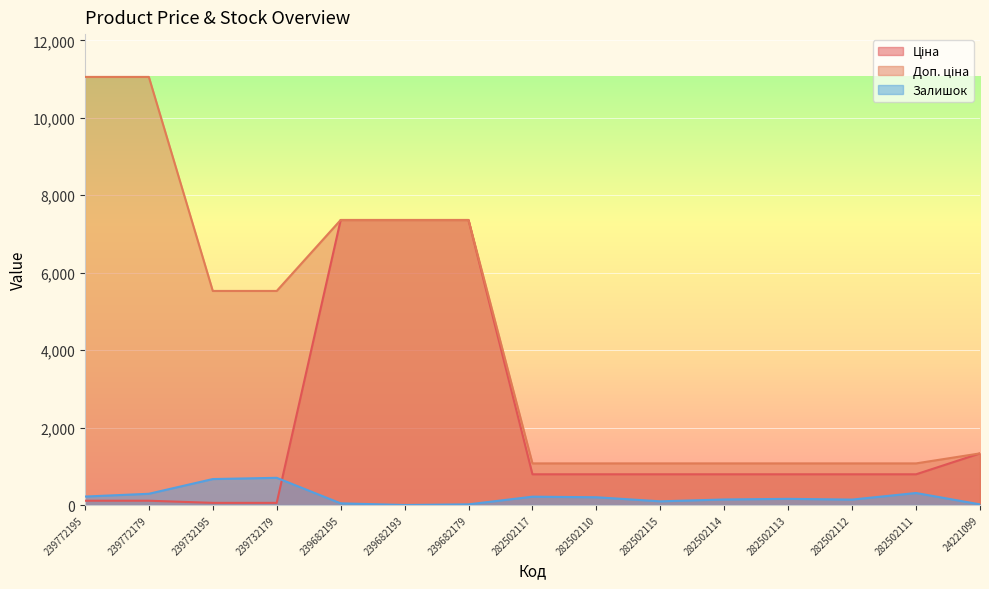

Which series ends up on top after the final intersection of Ціна and Залишок?

Ціна